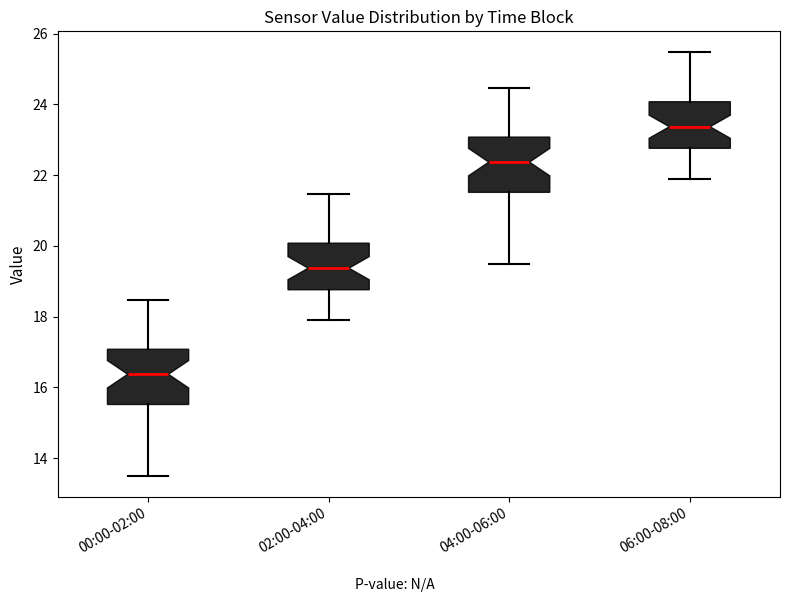

Which box's median line is the highest?

06:00-08:00